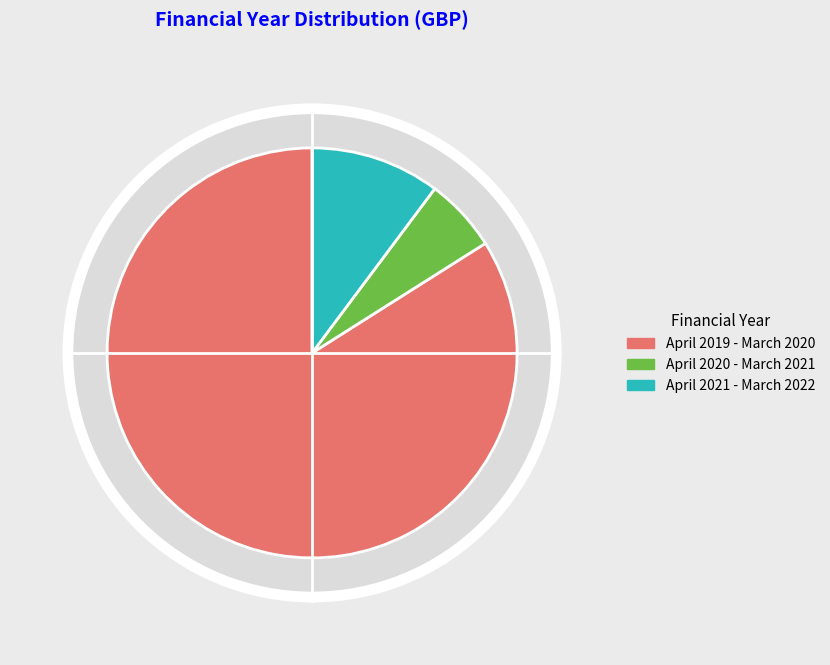

Is the sum of April 2020 - March 2021 and April 2021 - March 2022 greater than half?

No